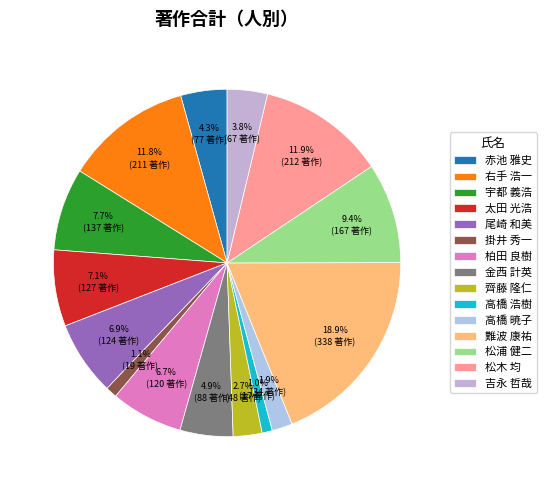

Rank the categories by value from lowest to highest.

高橋 浩樹, 掛井 秀一, 高橋 暁子, 齊藤 隆仁, 吉永 哲哉, 赤池 雅史, 金西 計英, 柏田 良樹, 尾崎 和美, 太田 光浩, 宇都 義浩, 松浦 健二, 右手 浩一, 松木 均, 難波 康祐